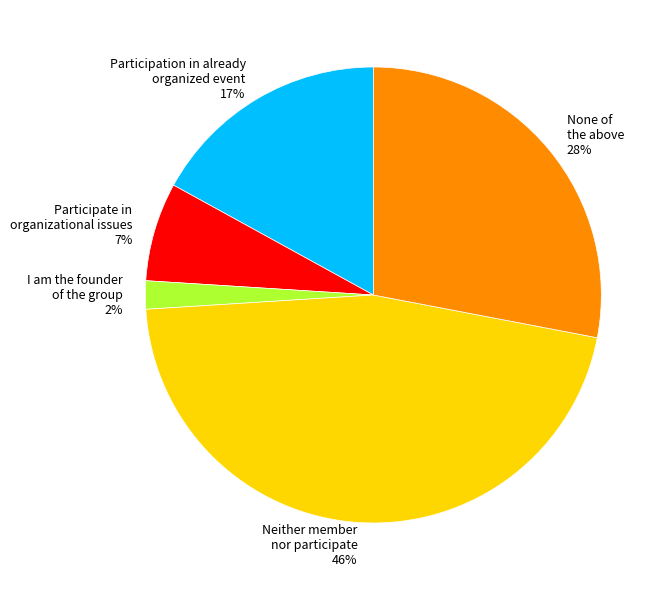

Count the number of slices in the pie.

5